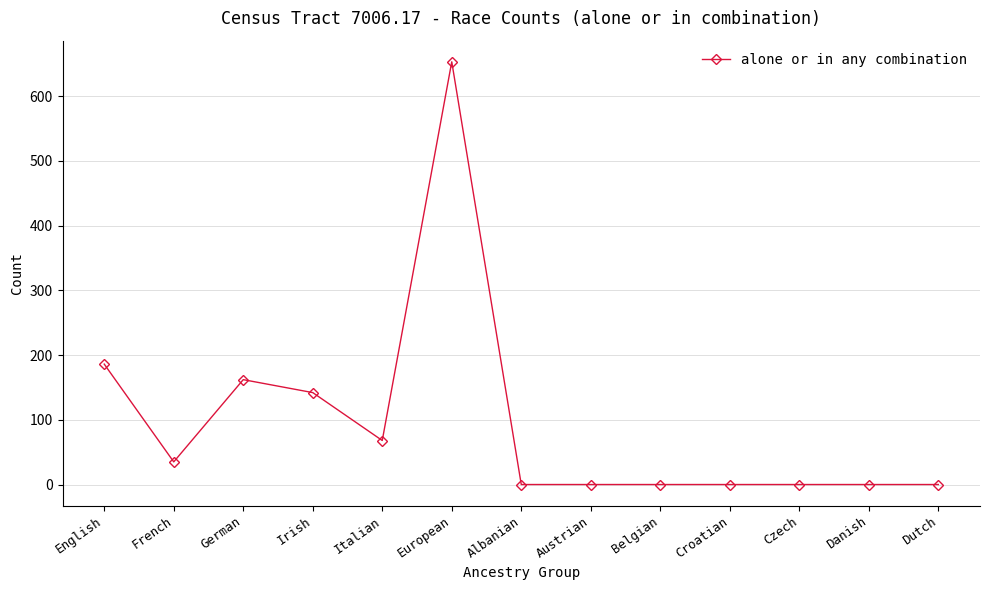

Reading left to right, what are all the values shown in this chart?

English=186	French=35	German=162	Irish=142	Italian=68	European=653	Albanian=0	Austrian=0	Belgian=0	Croatian=0	Czech=0	Danish=0	Dutch=0